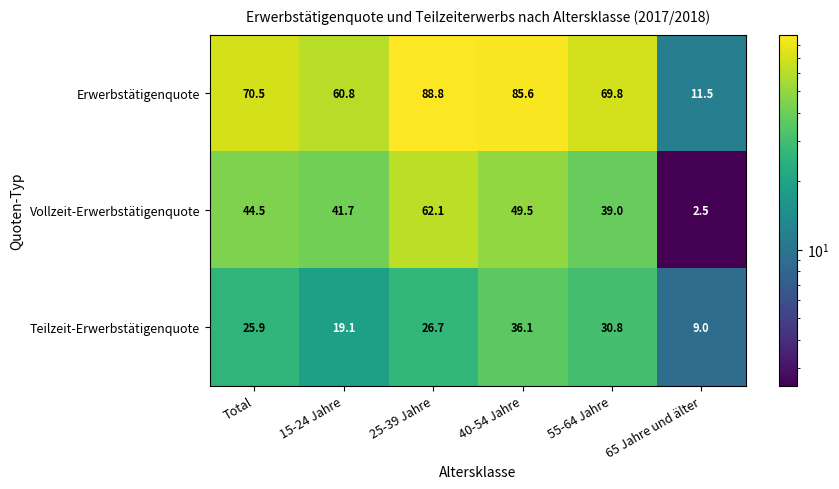

What is the sum of all Vollzeit-Erwerbstätigenquote values?

239.3